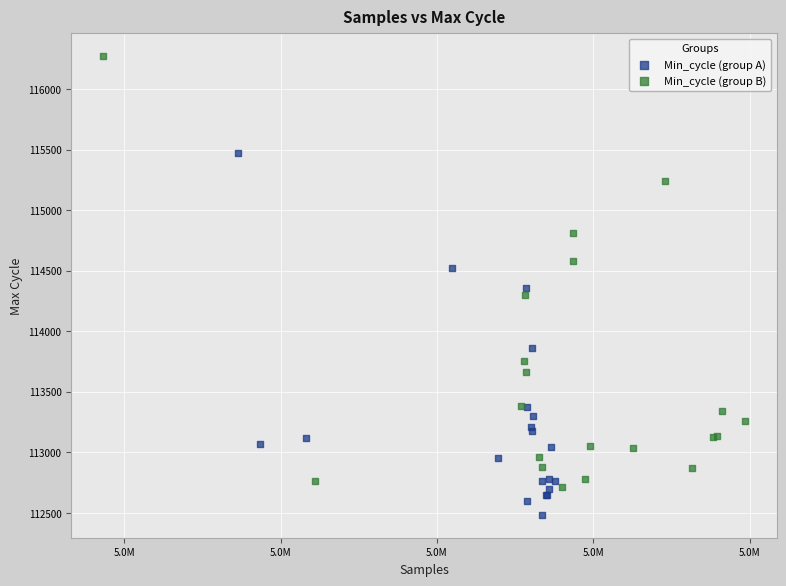

Which series reaches the maximum Y coordinate?

Min_cycle (group B)